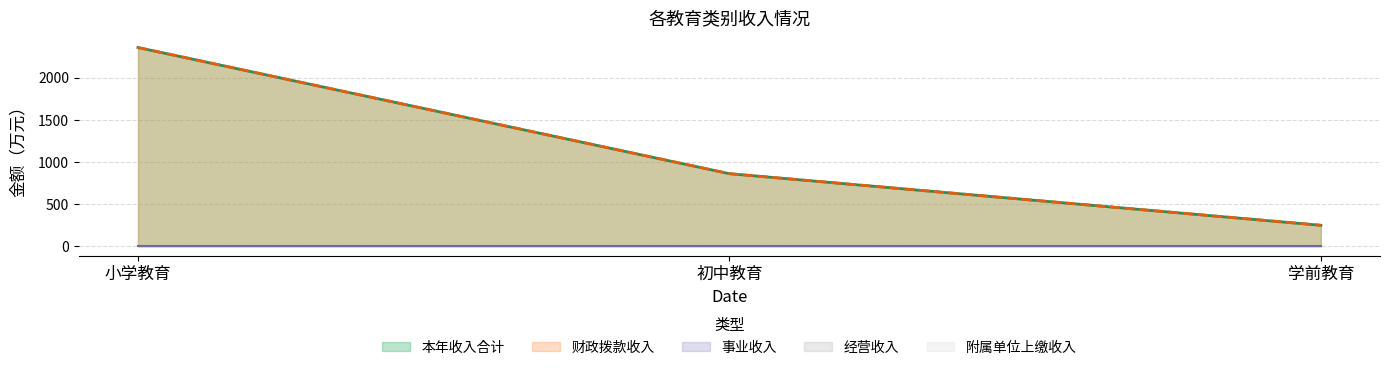

Reading right to left, transcribe all the data shown in this chart.

本年收入合计: 246.5	859.4	2357.6
财政拨款收入: 246.5	859.4	2357.6
事业收入: 0.0	0.0	0.0
经营收入: 0.0	0.0	0.0
附属单位上缴收入: 0.0	0.0	0.0